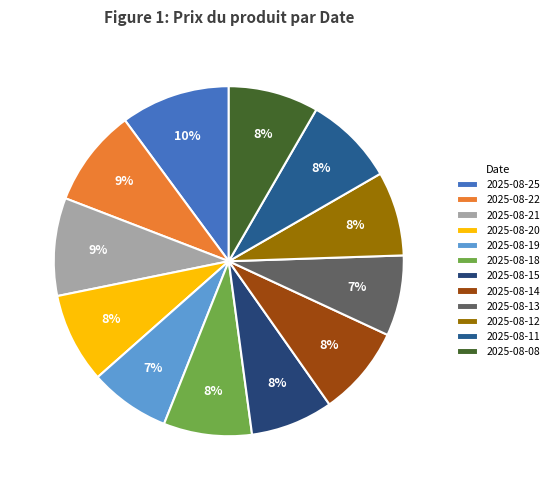

To the nearest percent, what is the difference between the largest and smallest slice percentages?

3%